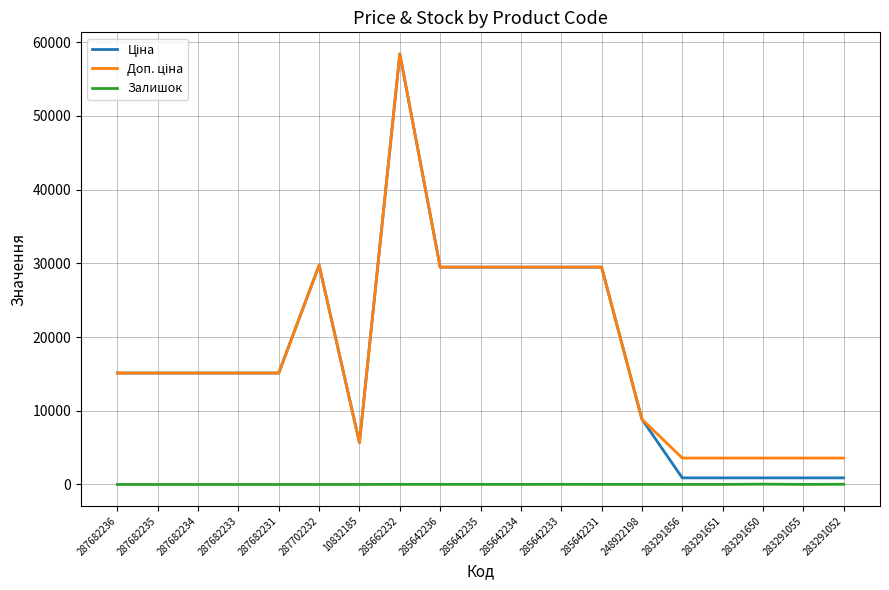

The Залишок series shows 13.0 at 285642235. True or false?

True